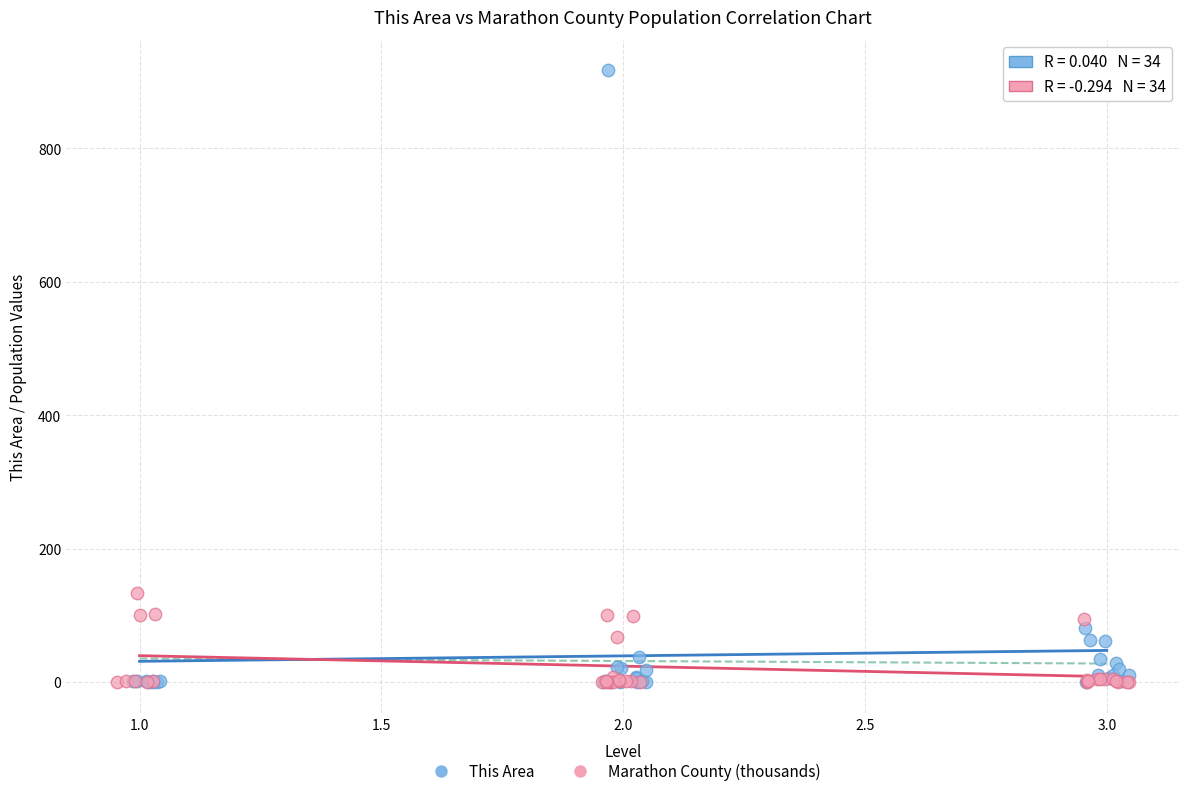

Which series has the widest spread of Y values?

This Area